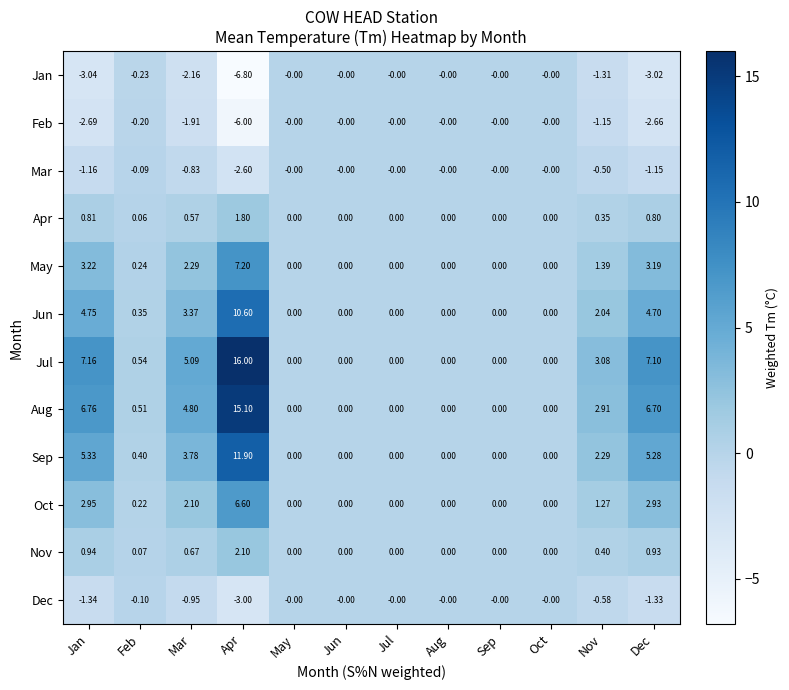

What is the spread (max minus min) of values at Dec?

10.1